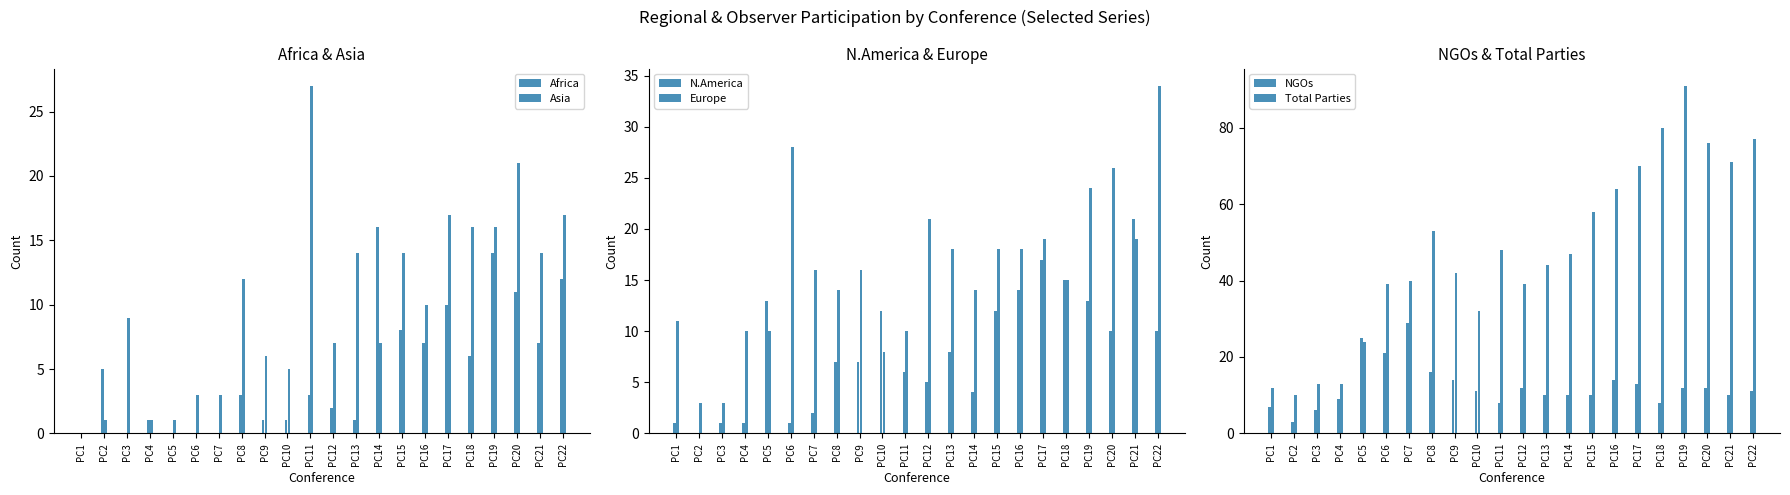

At PC16, list the series in order from smallest to largest.

Africa, Asia, N.America, NGOs, Europe, Total Parties